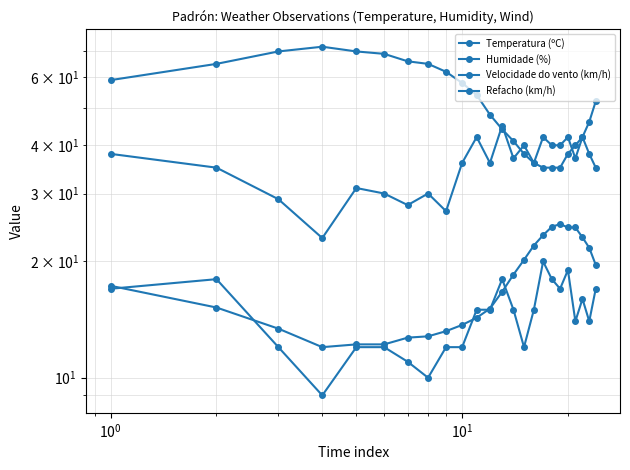

What is the difference between the second highest and minimum values in the Humidade (%) series?

35.0